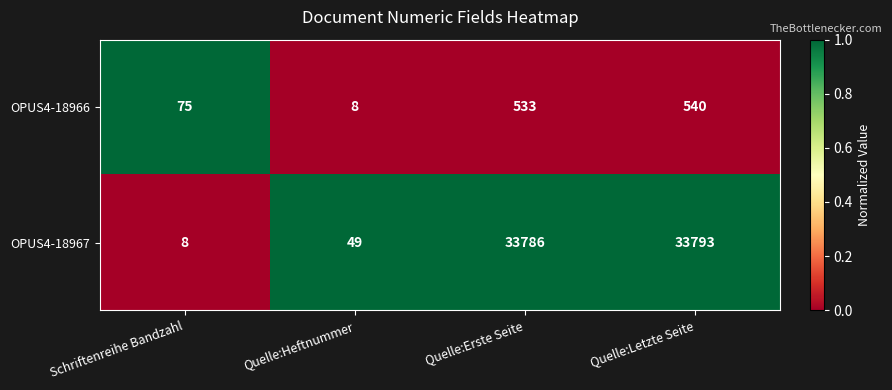

What is the sum of the OPUS4-18966 values at Quelle:Letzte Seite and Schriftenreihe Bandzahl?

615